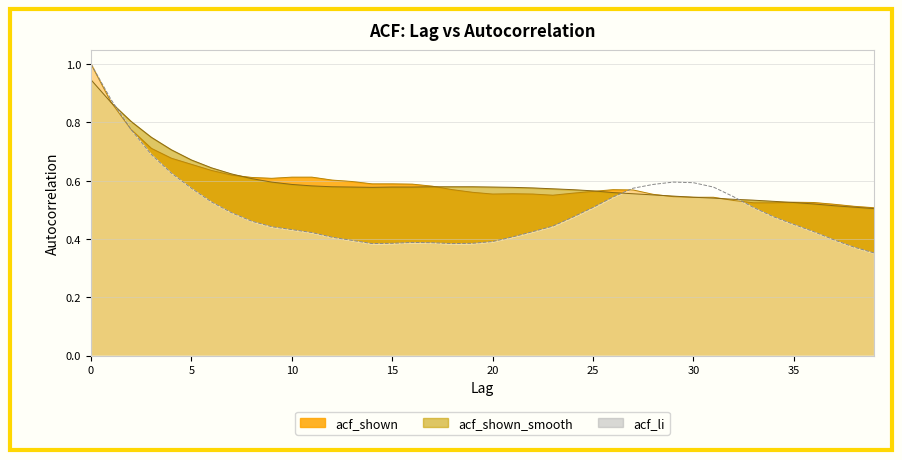

List the labels in order of acf_shown_smooth value, largest first.

0, 1, 2, 3, 4, 5, 6, 7, 8, 9, 10, 11, 12, 17, 18, 19, 13, 15, 16, 20, 14, 21, 22, 23, 24, 25, 26, 27, 28, 29, 30, 31, 32, 33, 34, 35, 36, 37, 38, 39